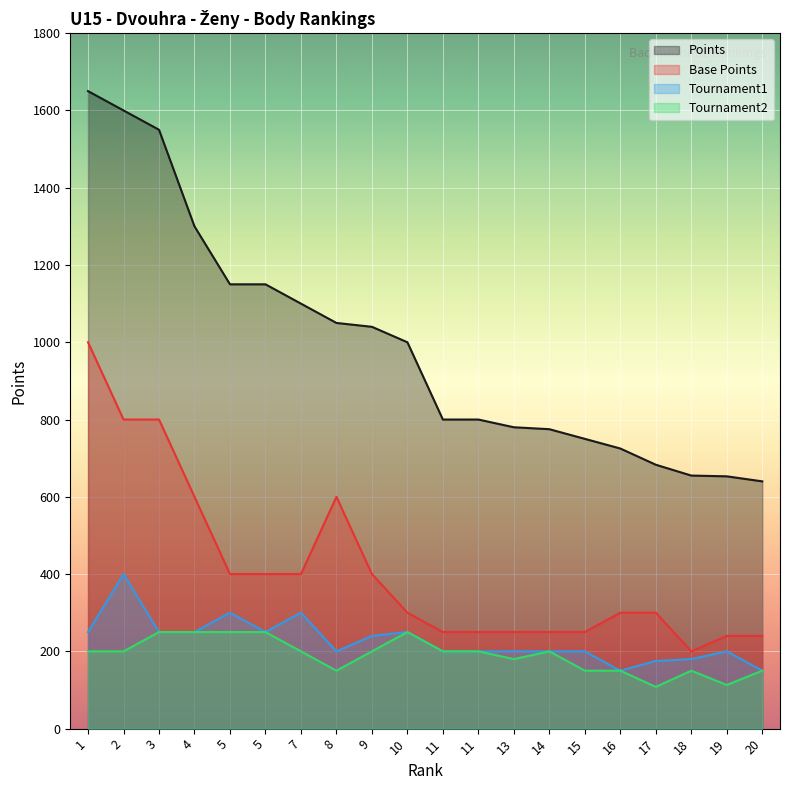

At how many categories does at least one series exceed 1322?

3